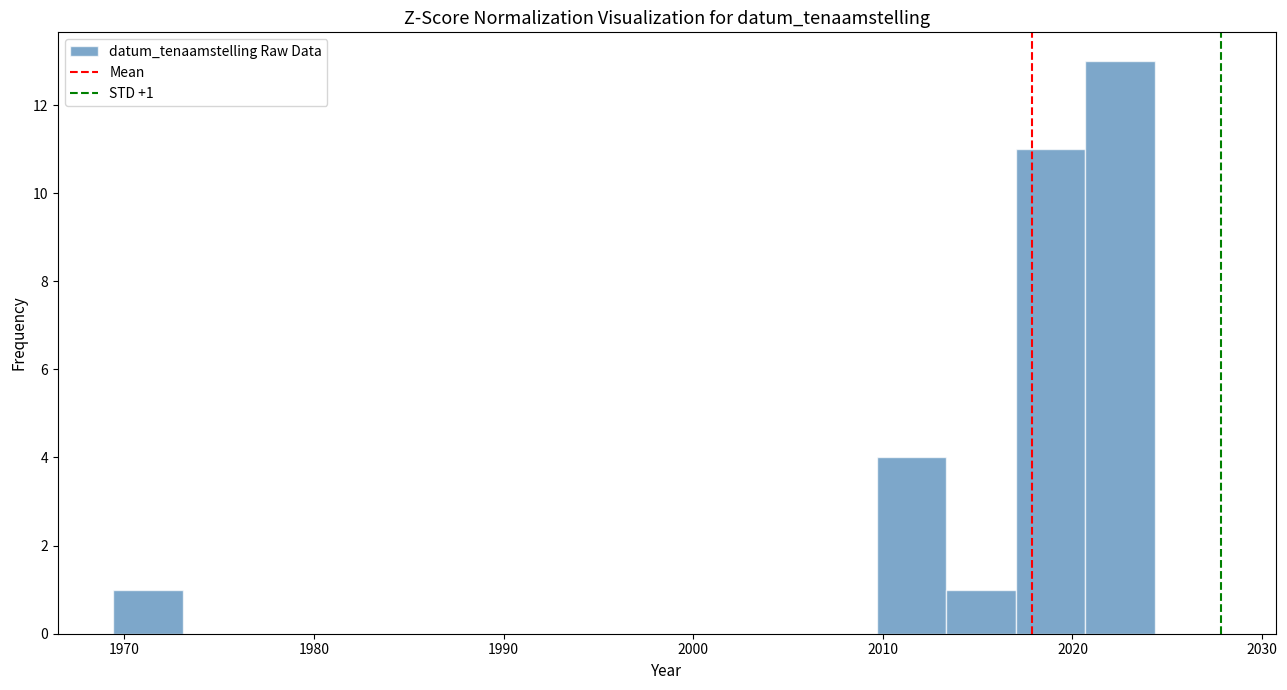

Read against the x-axis, roughly where is the centre of the tallest bar?

2023